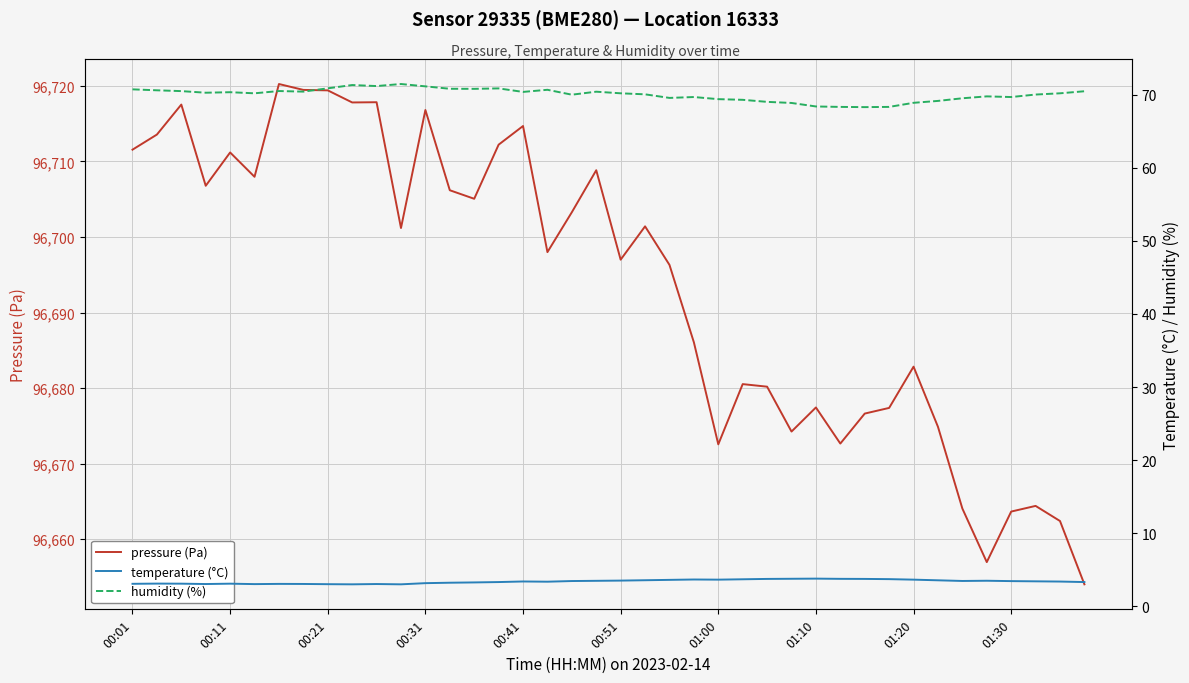

The pressure (Pa) series shows 96672.6 at 01:00. True or false?

True